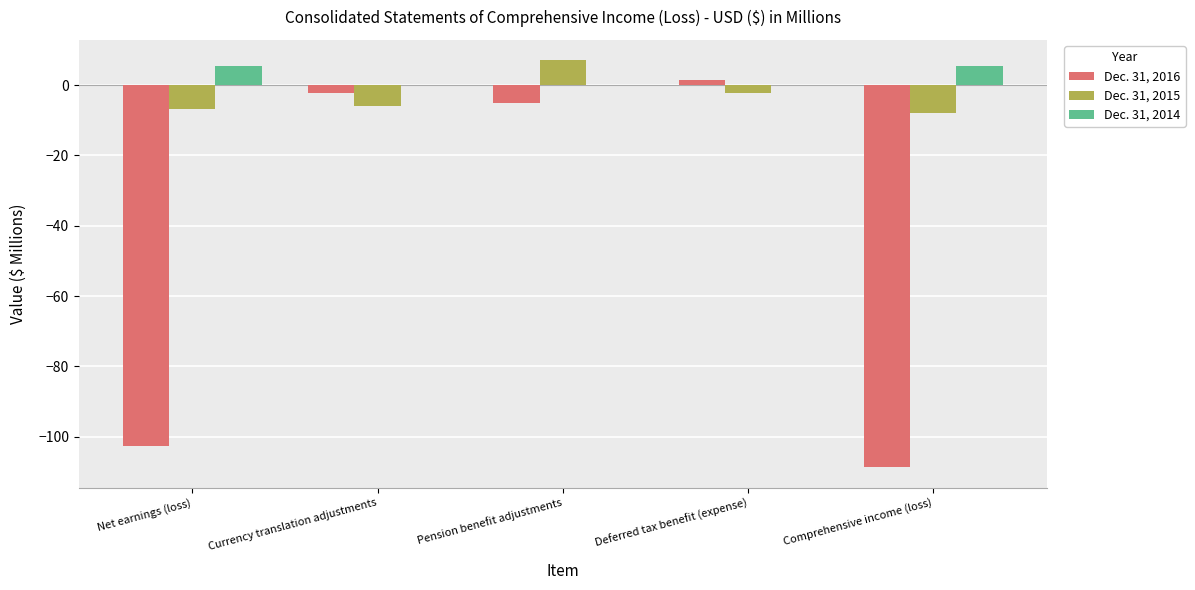

What is the total value across all series at Currency translation adjustments?

-8.3